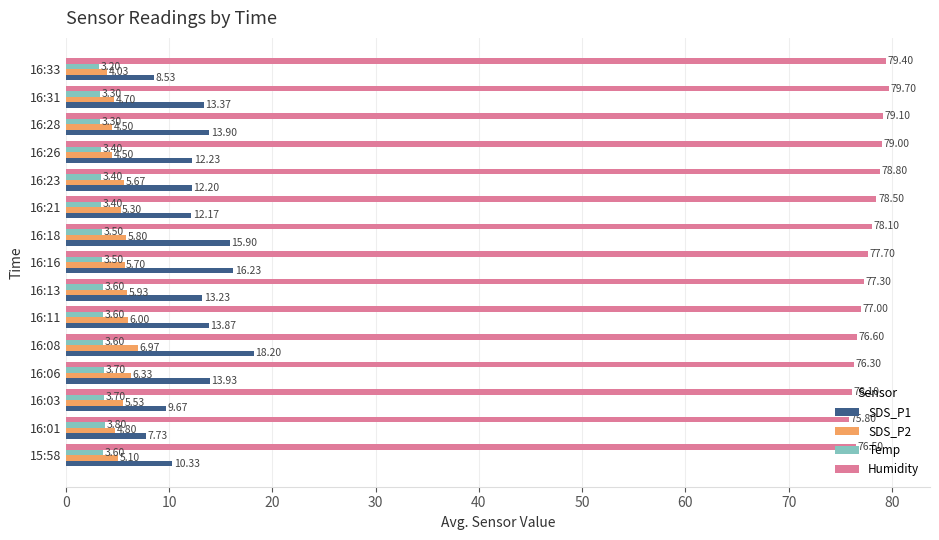

What is the difference between the second highest and second lowest values in the Humidity series?

3.3